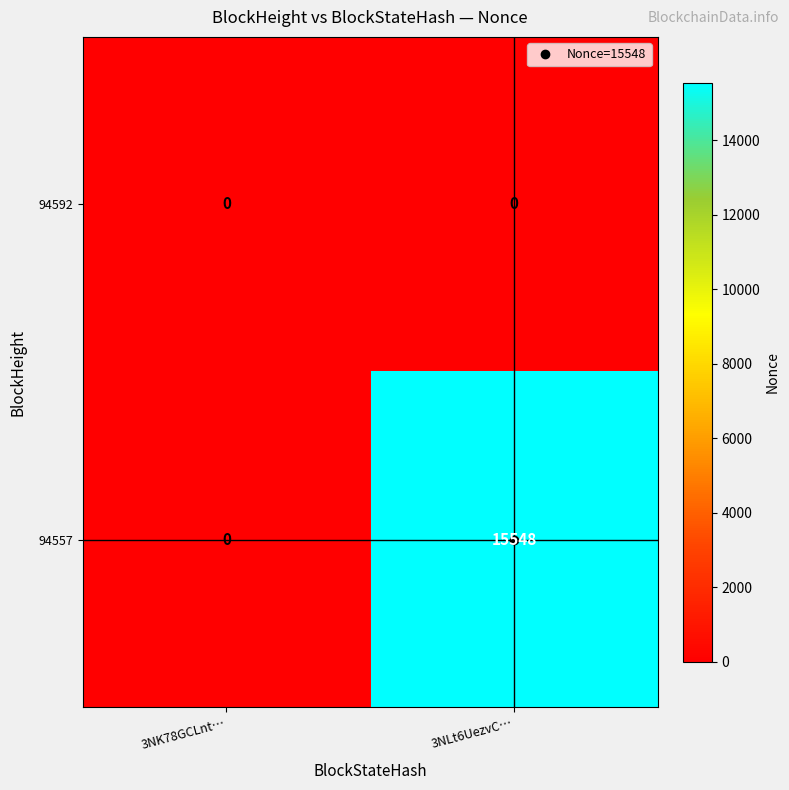

How many categories are shown in the chart?

2